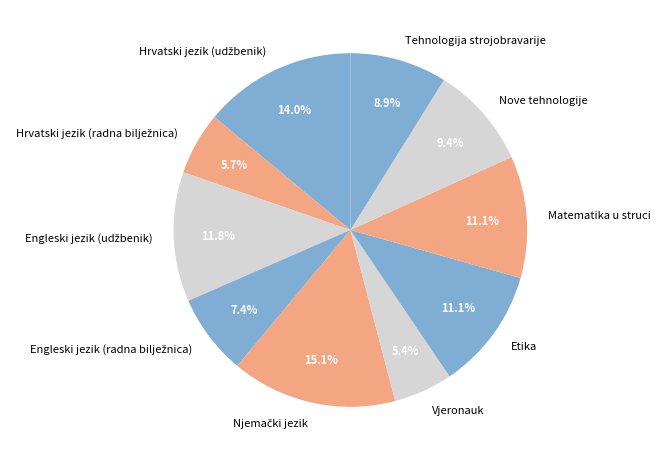

Is there a majority slice in this chart?

No